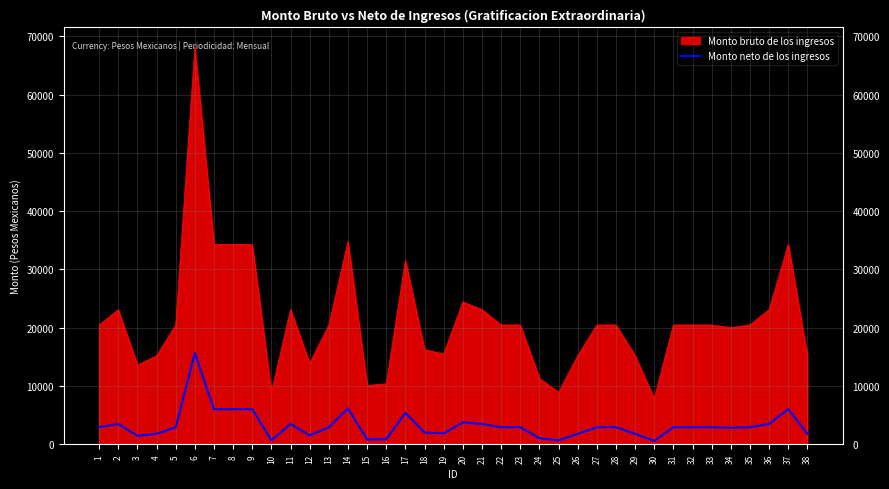

What is the difference between the maximum and minimum values in the Monto bruto de los ingresos series?

60239.2